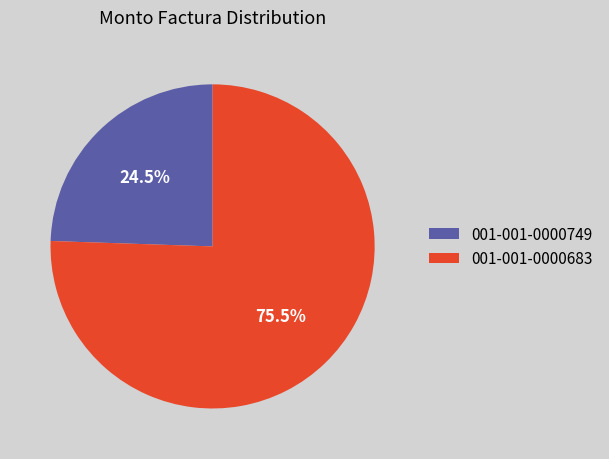

Do 001-001-0000749 and 001-001-0000683 together represent more than half of the pie?

Yes